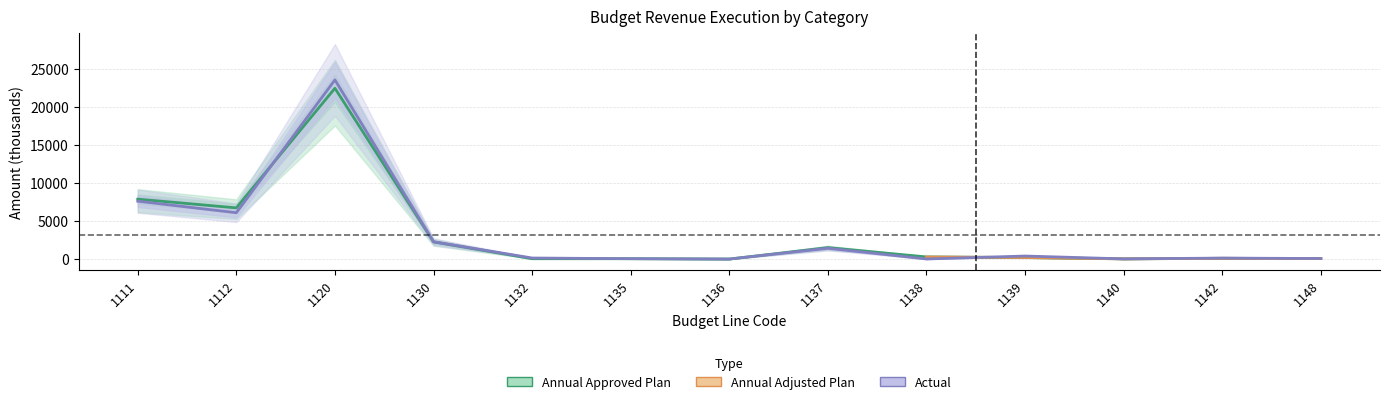

What is the difference between the maximum and minimum values in the Annual Adjusted Plan series?

23582.0